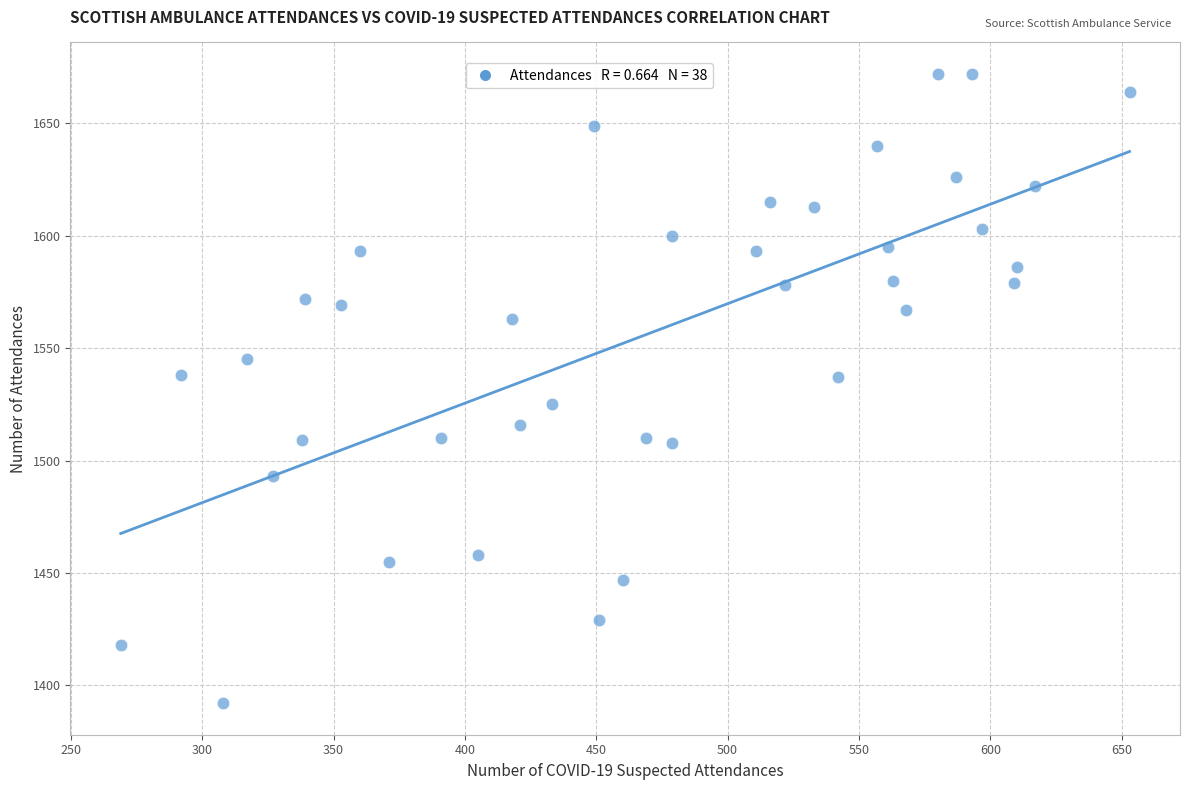

What is the range of Y values (max minus min)?

280